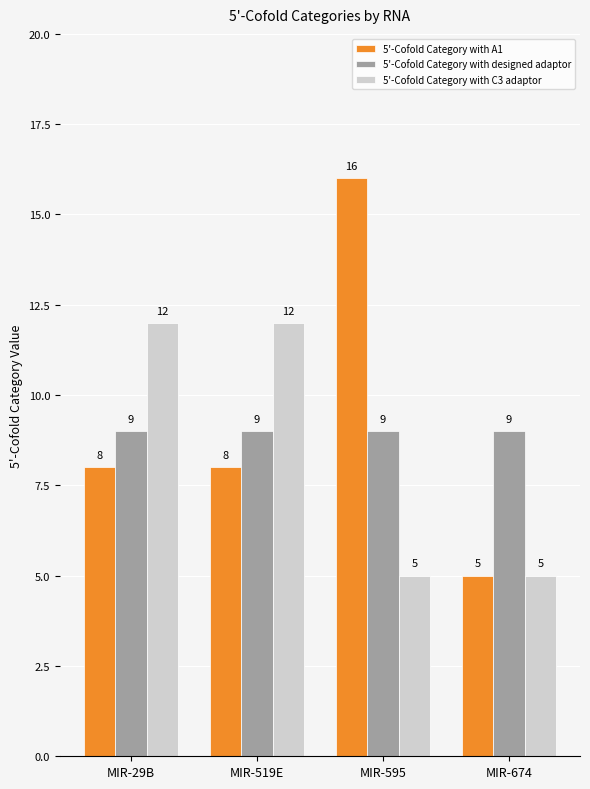

What is the label of the 1st bar from the left?

MIR-29B